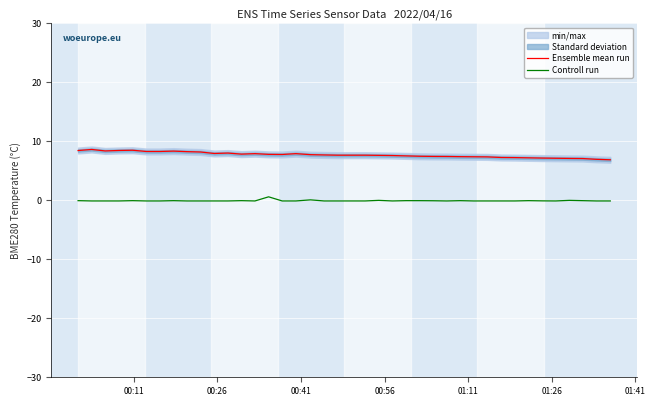

True or false: Ensemble mean run and Controll run cross at least once.

False